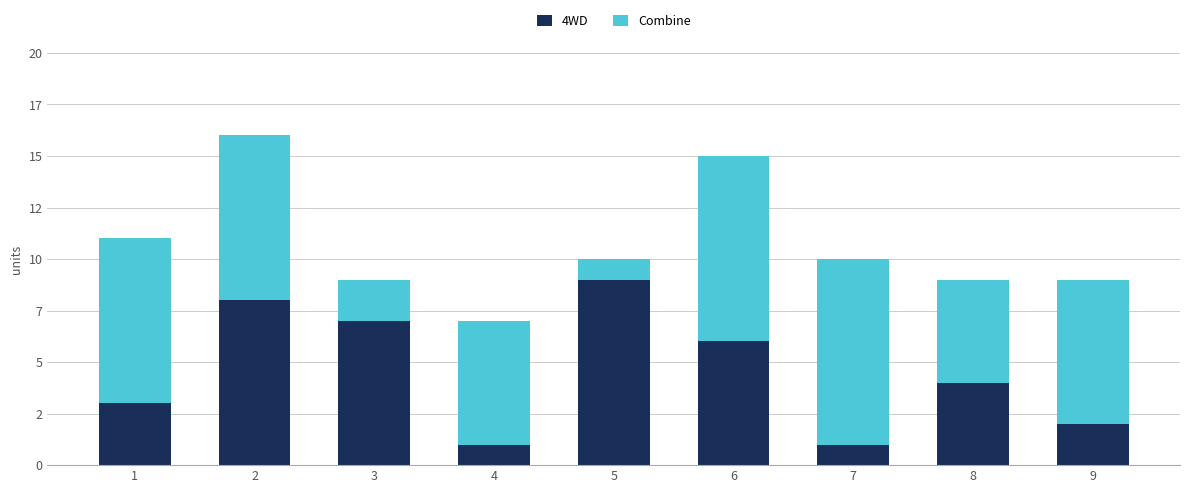

Does the chart contain stacked bars?

Yes